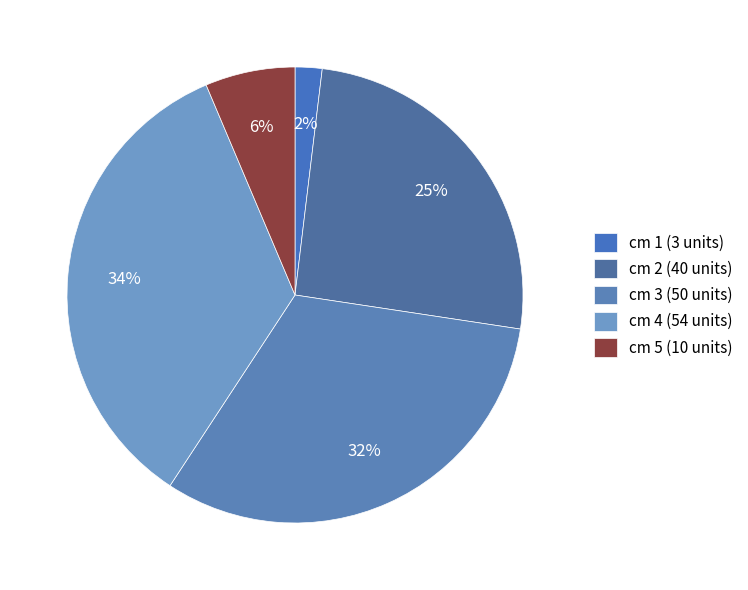

Which slice is the smallest?

cm 1